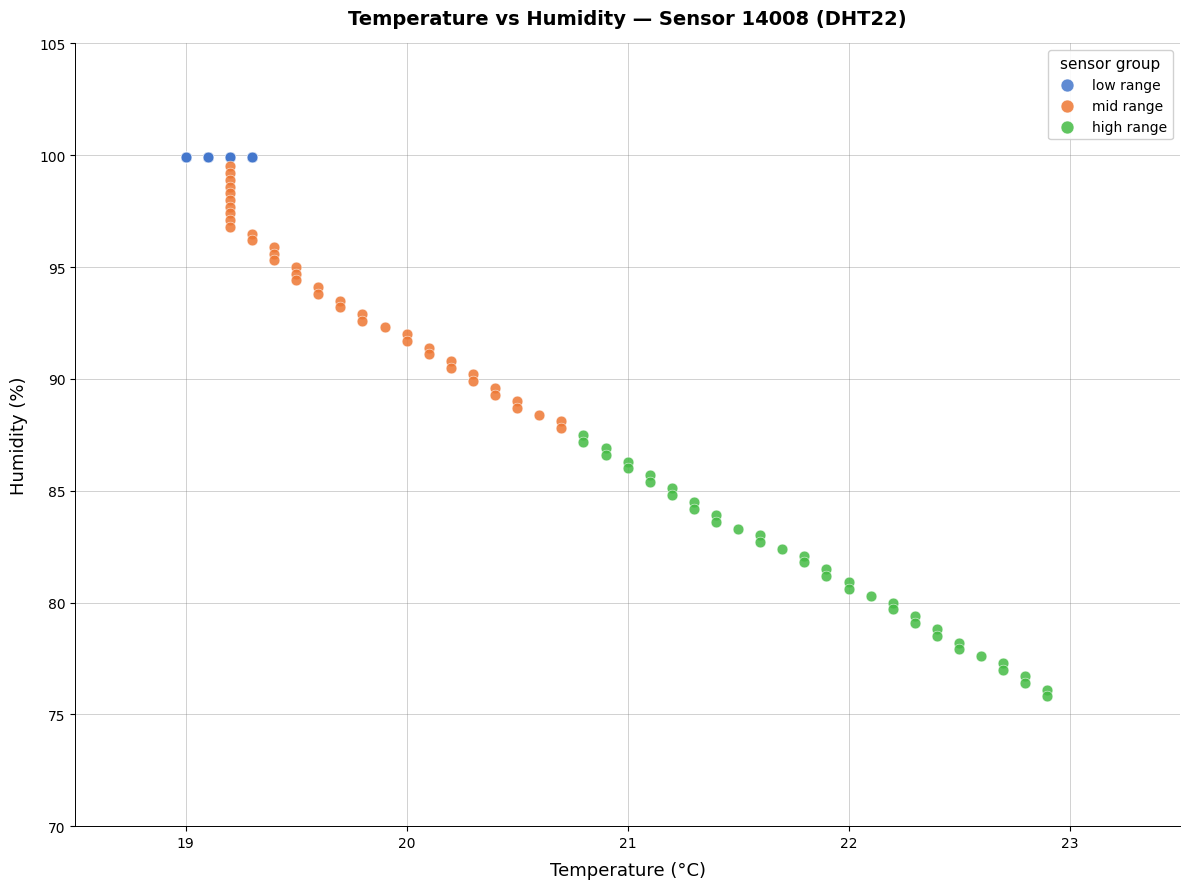

Which series reaches the minimum Y coordinate?

high range